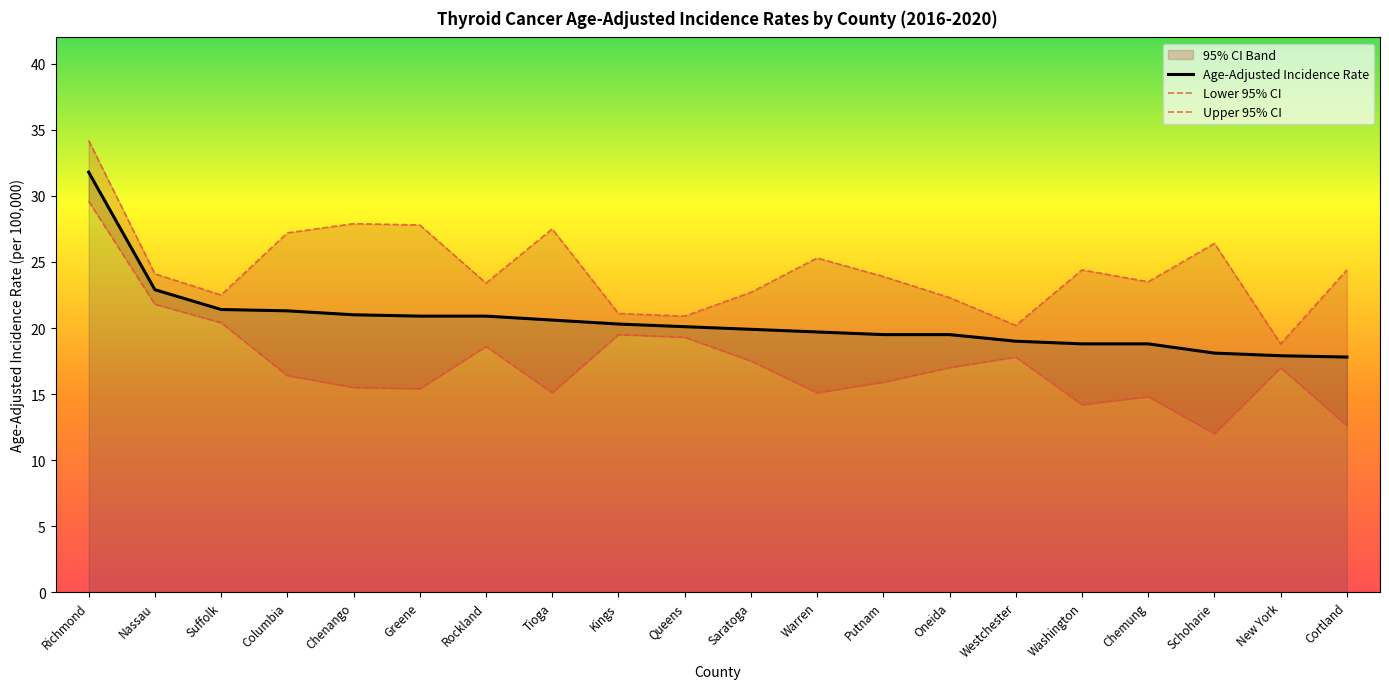

Reading right to left, extract all data points from this chart.

Age-Adjusted Incidence Rate: Cortland=17.8	New York=17.9	Schoharie=18.1	Chemung=18.8	Washington=18.8	Westchester=19.0	Oneida=19.5	Putnam=19.5	Warren=19.7	Saratoga=19.9	Queens=20.1	Kings=20.3	Tioga=20.6	Rockland=20.9	Greene=20.9	Chenango=21.0	Columbia=21.3	Suffolk=21.4	Nassau=22.9	Richmond=31.8
Lower 95% CI: Cortland=12.6	New York=17.0	Schoharie=12.0	Chemung=14.8	Washington=14.2	Westchester=17.8	Oneida=17.0	Putnam=15.9	Warren=15.1	Saratoga=17.5	Queens=19.3	Kings=19.5	Tioga=15.1	Rockland=18.6	Greene=15.4	Chenango=15.5	Columbia=16.4	Suffolk=20.4	Nassau=21.8	Richmond=29.6
Upper 95% CI: Cortland=24.4	New York=18.8	Schoharie=26.4	Chemung=23.5	Washington=24.4	Westchester=20.2	Oneida=22.3	Putnam=23.9	Warren=25.3	Saratoga=22.7	Queens=20.9	Kings=21.1	Tioga=27.5	Rockland=23.4	Greene=27.8	Chenango=27.9	Columbia=27.2	Suffolk=22.5	Nassau=24.1	Richmond=34.2